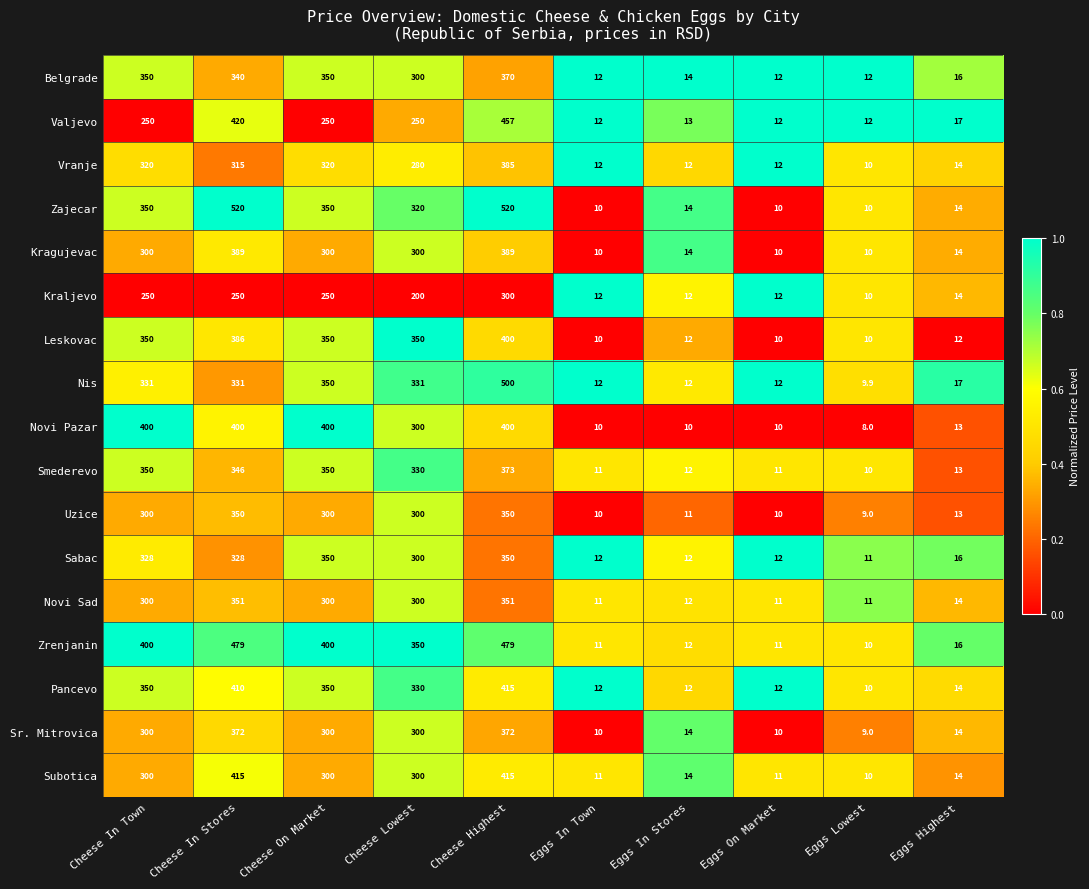

Which series has the widest spread of values?

Zajecar